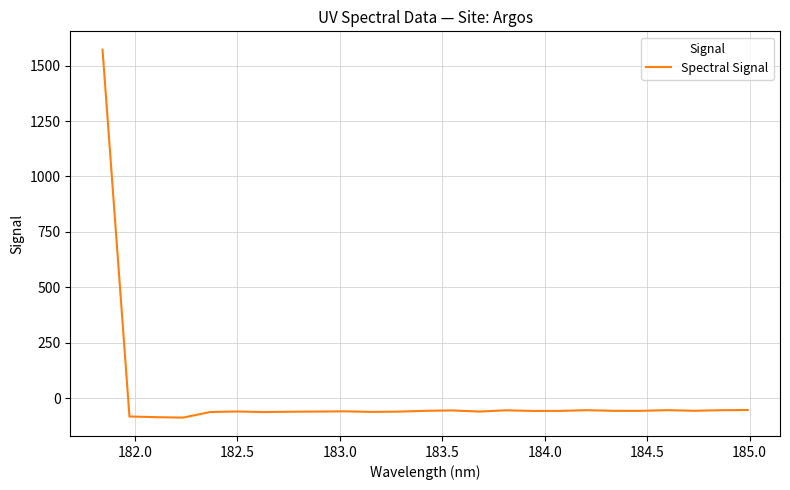

How many values are below zero?

24